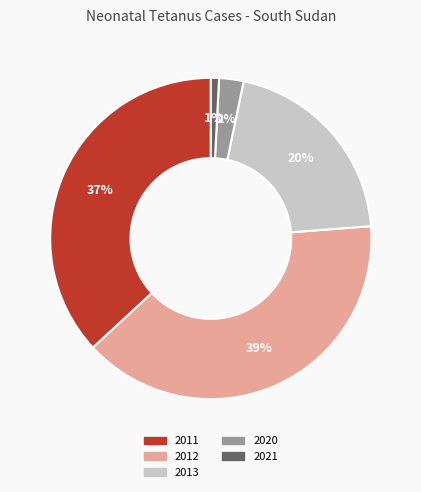

To the nearest percent, what is the combined percentage of 2021 and 2012?

40%